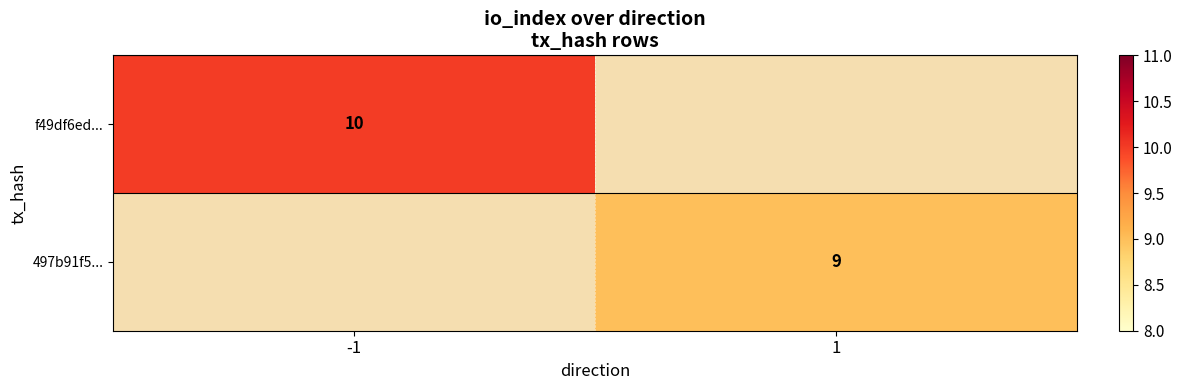

The value of f49df6ed... at -1 is 10. True or false?

True